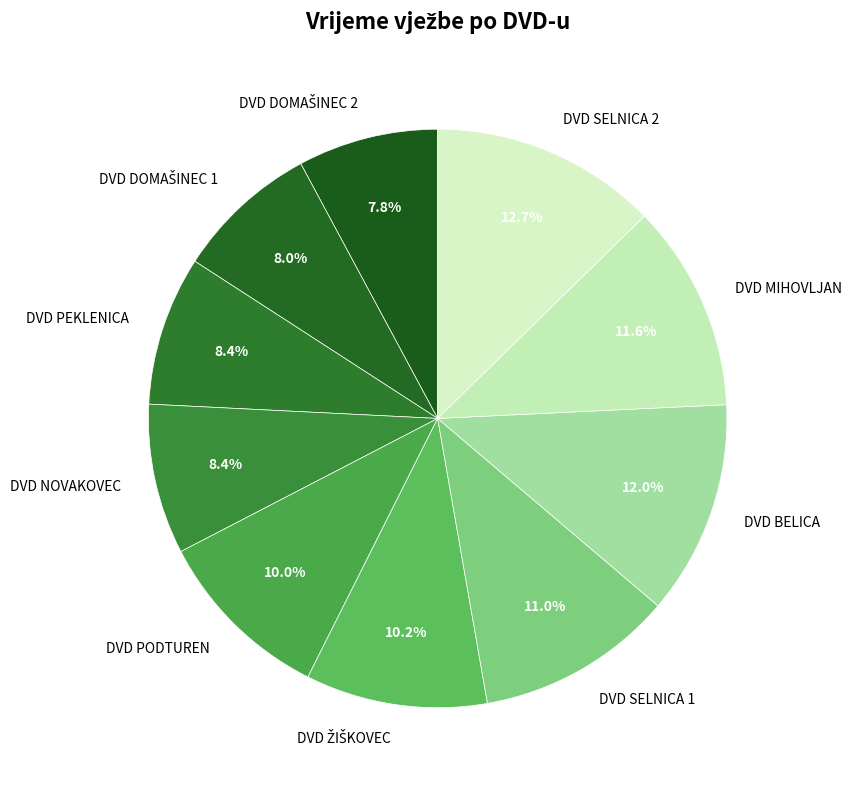

True or false: DVD MIHOVLJAN accounts for 12% of the total.

True